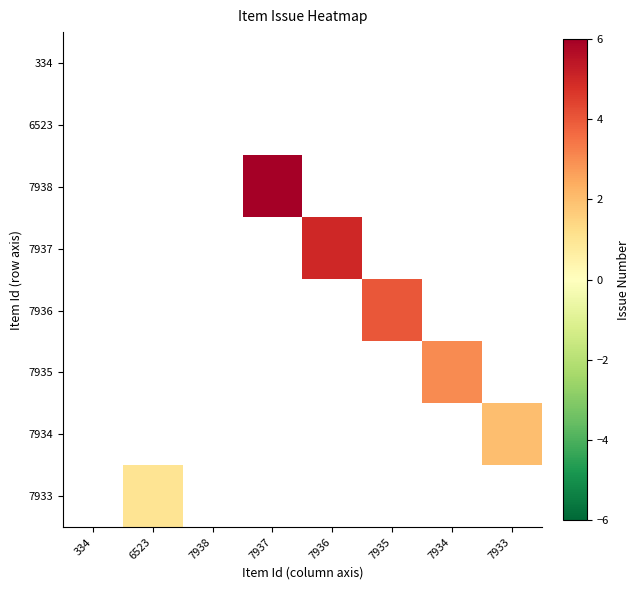

How many values in 7933 are above zero?

1